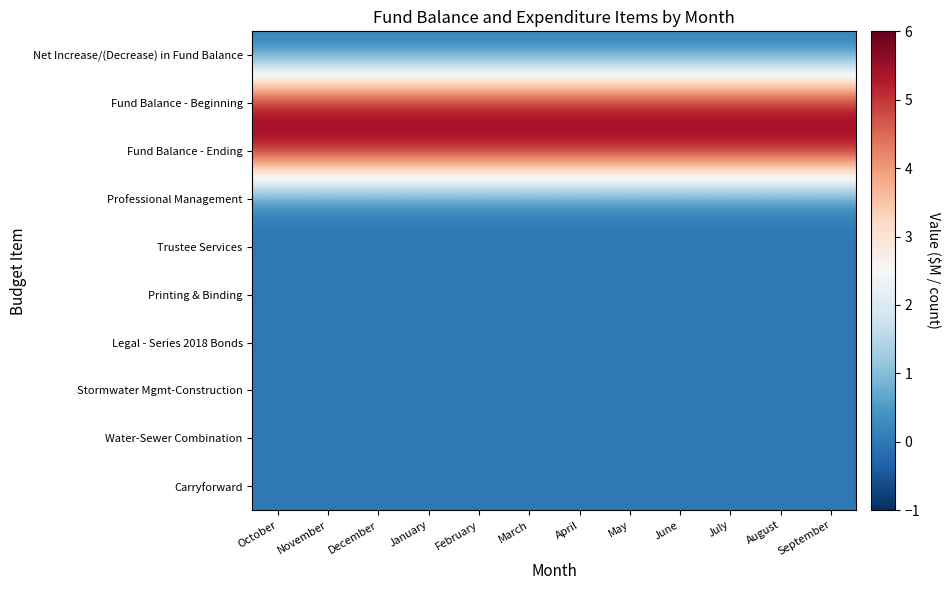

List the series in order of their peak value, lowest first.

Net Increase/(Decrease) in Fund Balance, Professional Management, Trustee Services, Printing & Binding, Legal - Series 2018 Bonds, Stormwater Mgmt-Construction, Water-Sewer Combination, Carryforward, Fund Balance - Beginning, Fund Balance - Ending